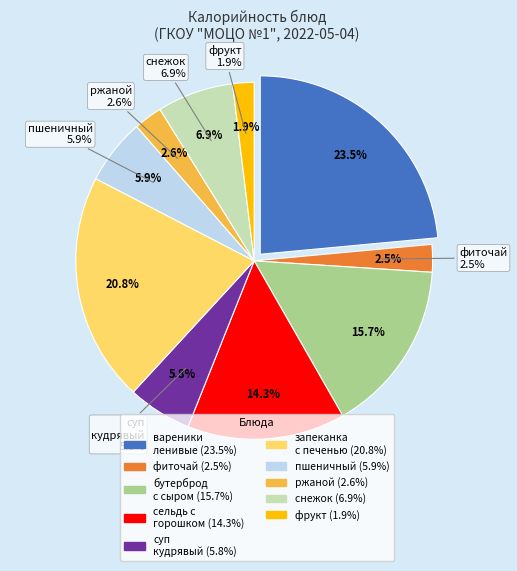

Rank the categories by value from highest to lowest.

вареники ленивые со сметаной, картофельная запеканка с печенью, бутерброд с сыром, сельдь с зелёным горошком, снежок, пшеничный, суп кудрявый, ржаной, фиточай, фрукт